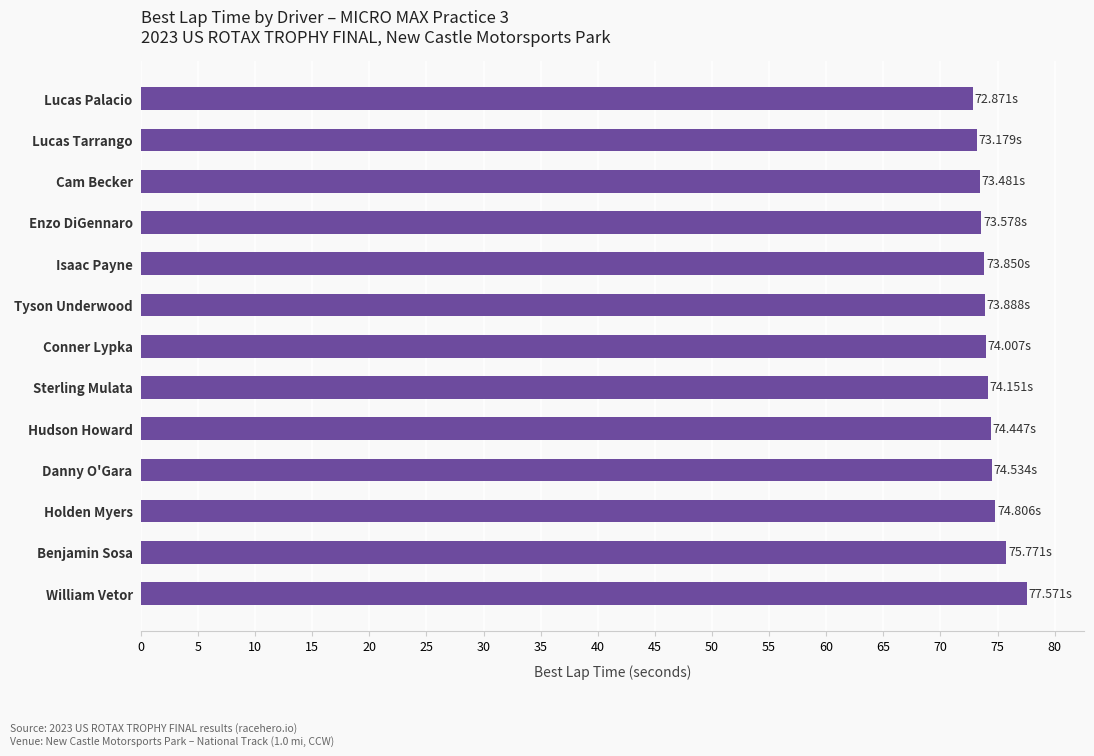

What is the difference between the second highest and second lowest values?

2.6